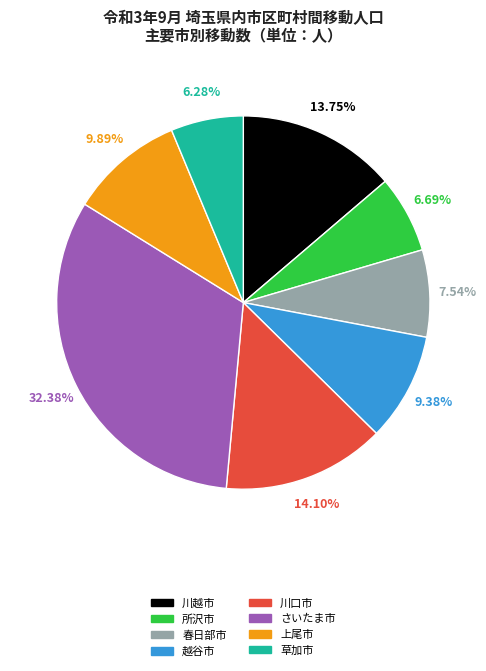

To the nearest percent, what portion does 所沢市 represent?

7%